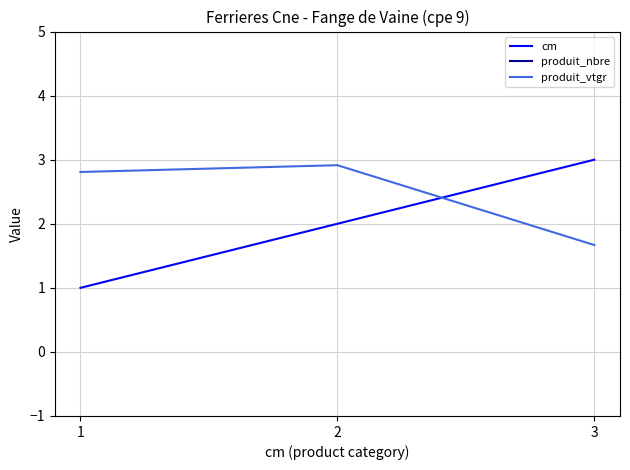

Which category has the highest value across all series?

1